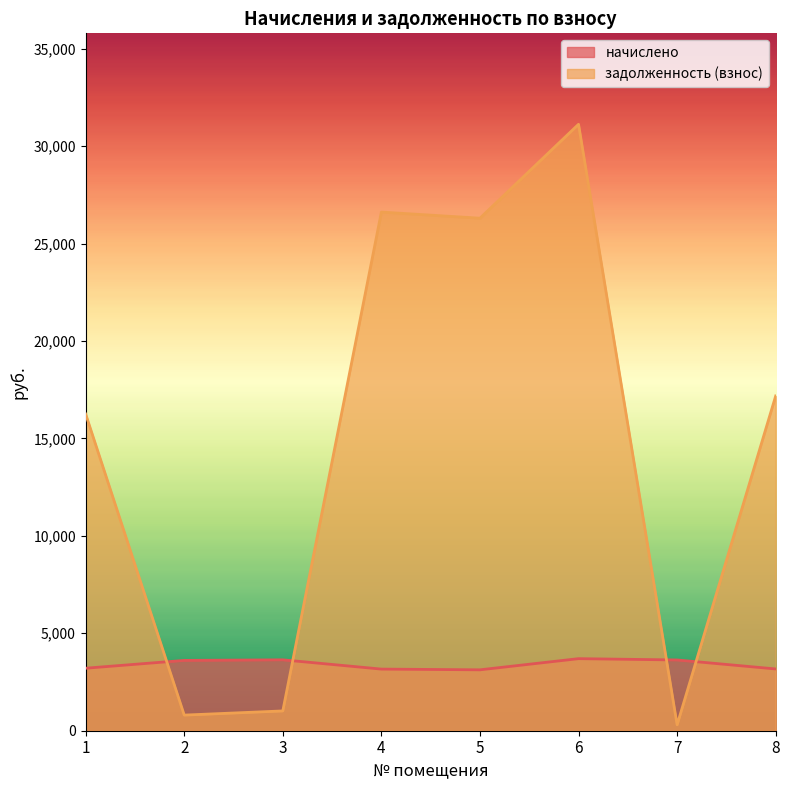

Rank the series by their average value, from highest to lowest.

задолженность (взнос), начислено